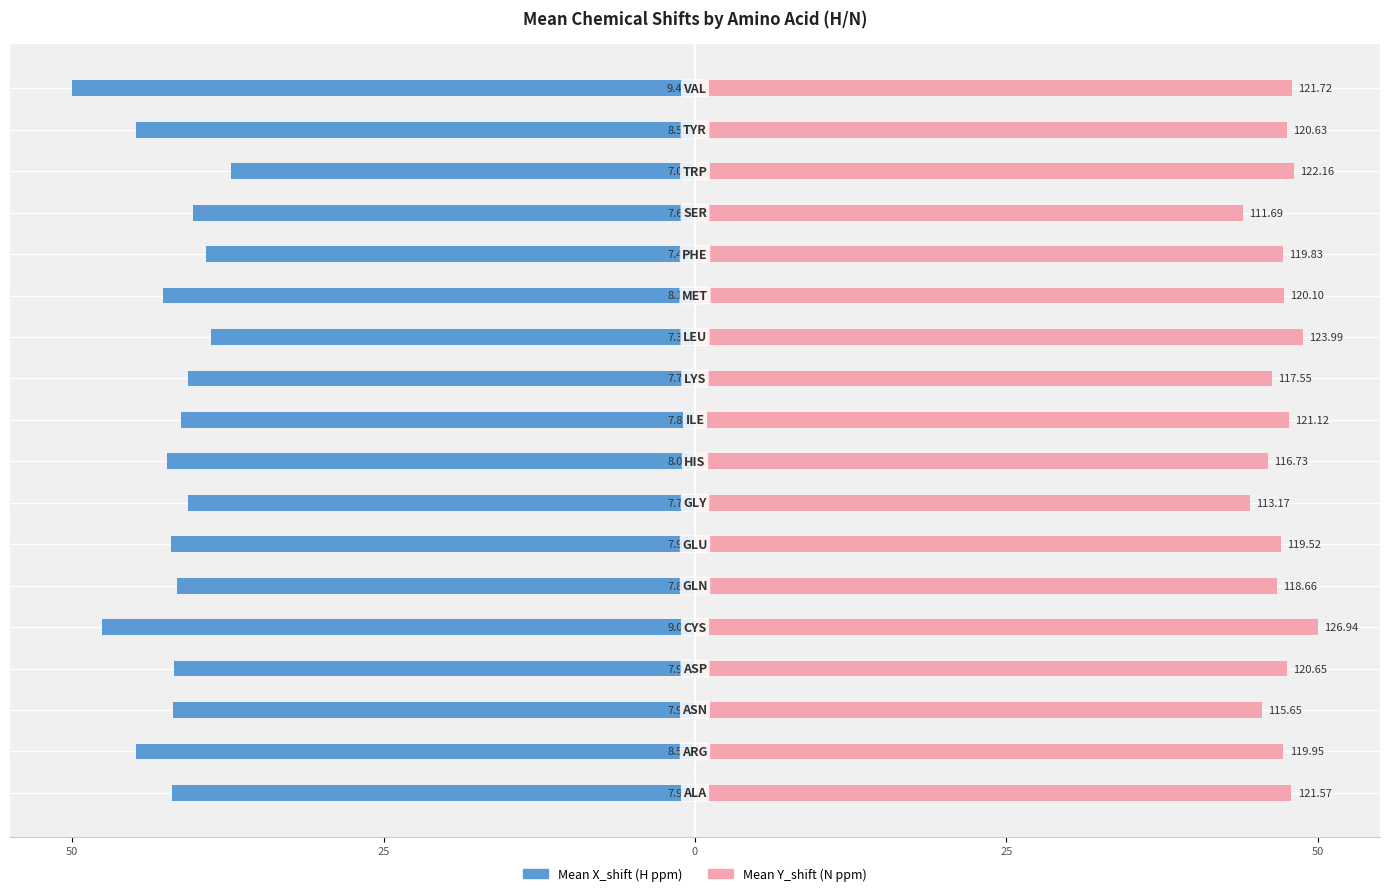

True or false: Mean Y_shift has a value of 33.1 at 15.

False